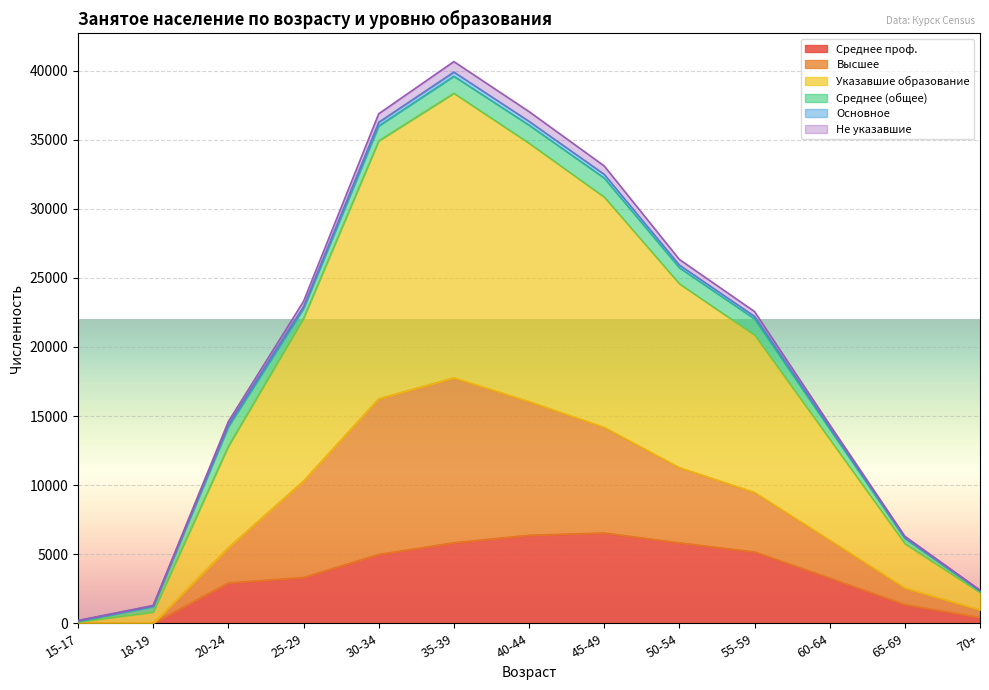

Which series has the largest range (max minus min)?

Указавшие образование